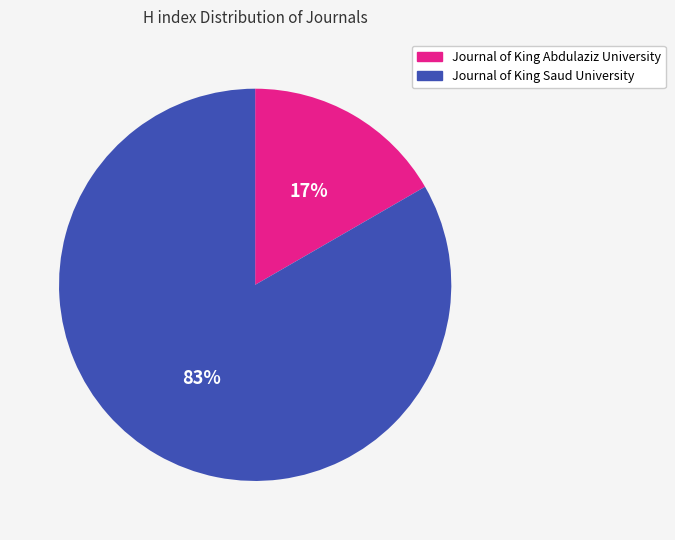

To the nearest percent, what is the average slice percentage?

50%